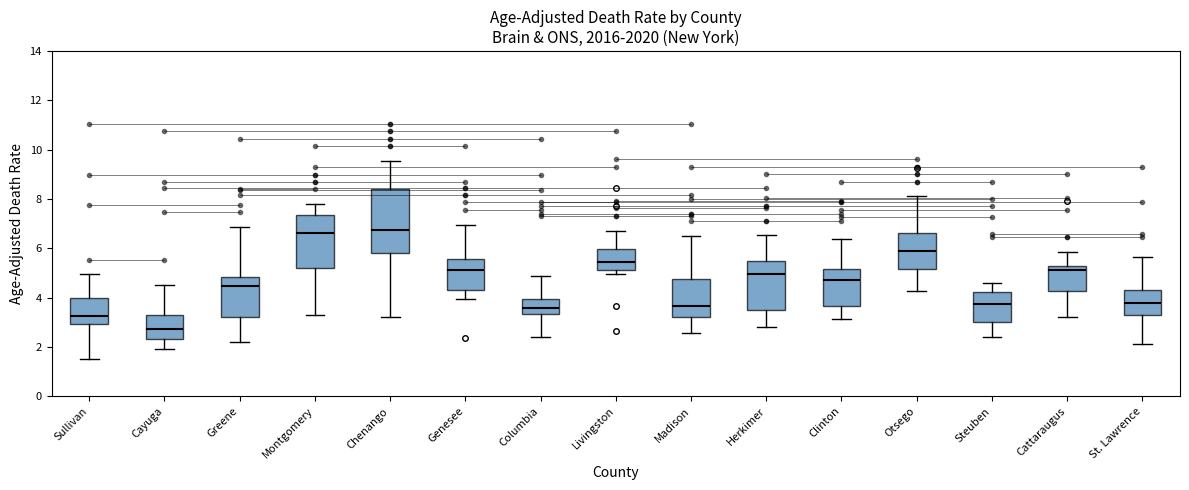

Reading left to right, transcribe this box plot: for each box, give where its median line is, the range the box spans, and where its two whiskers end, as read against the y-axis. The values are not printed on the chart, so give them approximately, as read against the axis.

Sullivan: median 3.2, box 3.0 to 4.0, whiskers 1.6 to 5.0
Cayuga: median 2.8, box 2.4 to 3.2, whiskers 2.0 to 4.6
Greene: median 4.4, box 3.2 to 4.8, whiskers 2.2 to 6.8
Montgomery: median 6.6, box 5.2 to 7.4, whiskers 3.2 to 7.8
Chenango: median 6.8, box 5.8 to 8.4, whiskers 3.2 to 9.6
Genesee: median 5.2, box 4.4 to 5.6, whiskers 4.0 to 7.0
Columbia: median 3.6, box 3.4 to 4.0, whiskers 2.4 to 4.8
Livingston: median 5.4, box 5.2 to 6.0, whiskers 5.0 to 6.8
Madison: median 3.6, box 3.2 to 4.8, whiskers 2.6 to 6.4
Herkimer: median 5.0, box 3.6 to 5.4, whiskers 2.8 to 6.6
Clinton: median 4.8, box 3.6 to 5.2, whiskers 3.2 to 6.4
Otsego: median 5.8, box 5.2 to 6.6, whiskers 4.2 to 8.2
Steuben: median 3.8, box 3.0 to 4.2, whiskers 2.4 to 4.6
Cattaraugus: median 5.2 (just below the box's upper edge), box 4.2 to 5.2, whiskers 3.2 to 5.8
St. Lawrence: median 3.8, box 3.2 to 4.4, whiskers 2.2 to 5.6